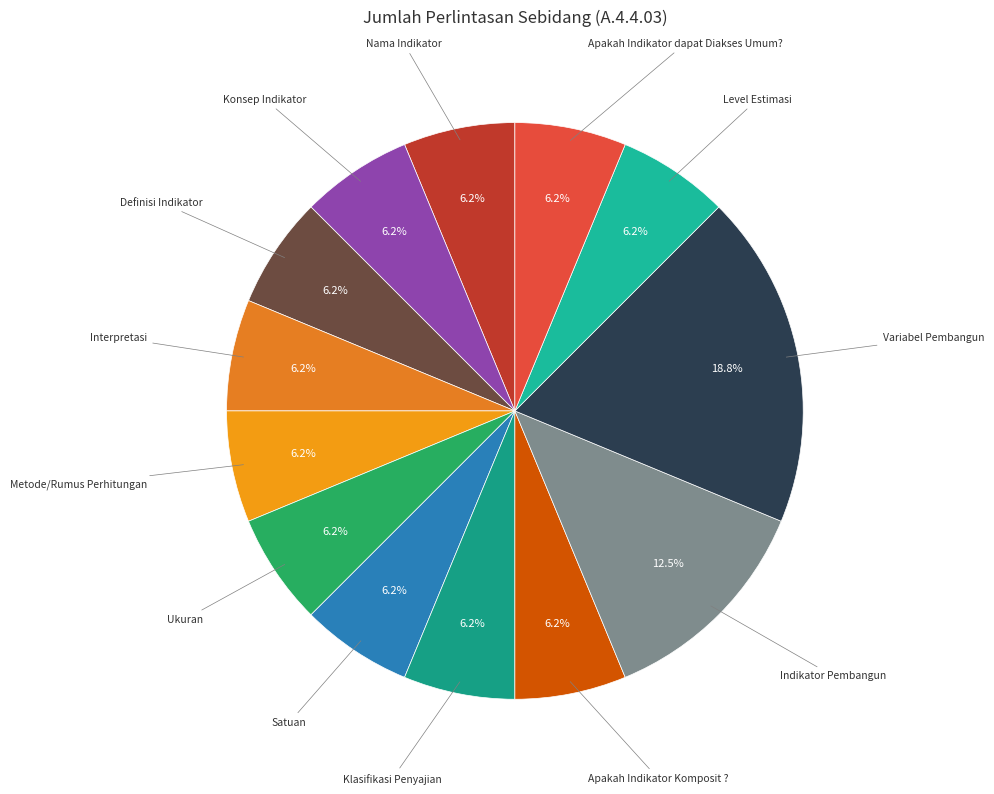

How many slices are in this pie chart?

13